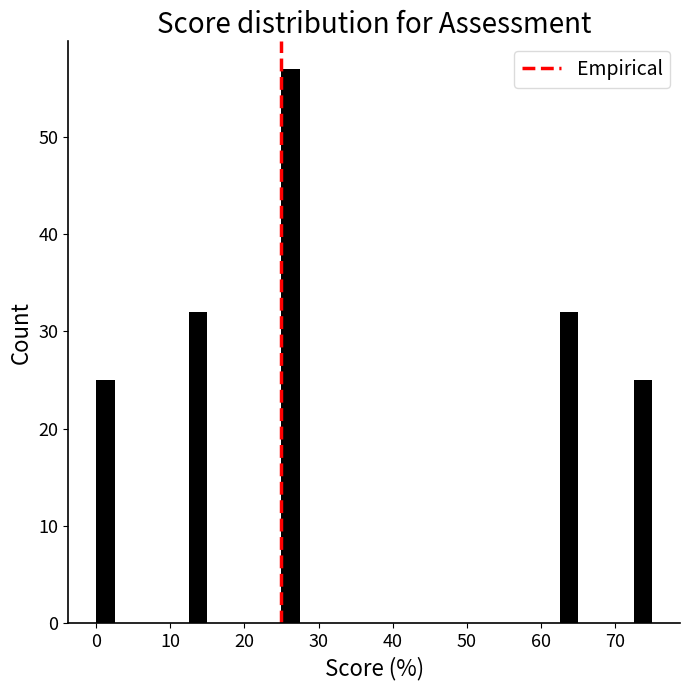

Read against the x-axis, roughly where is the centre of the tallest bar?

26